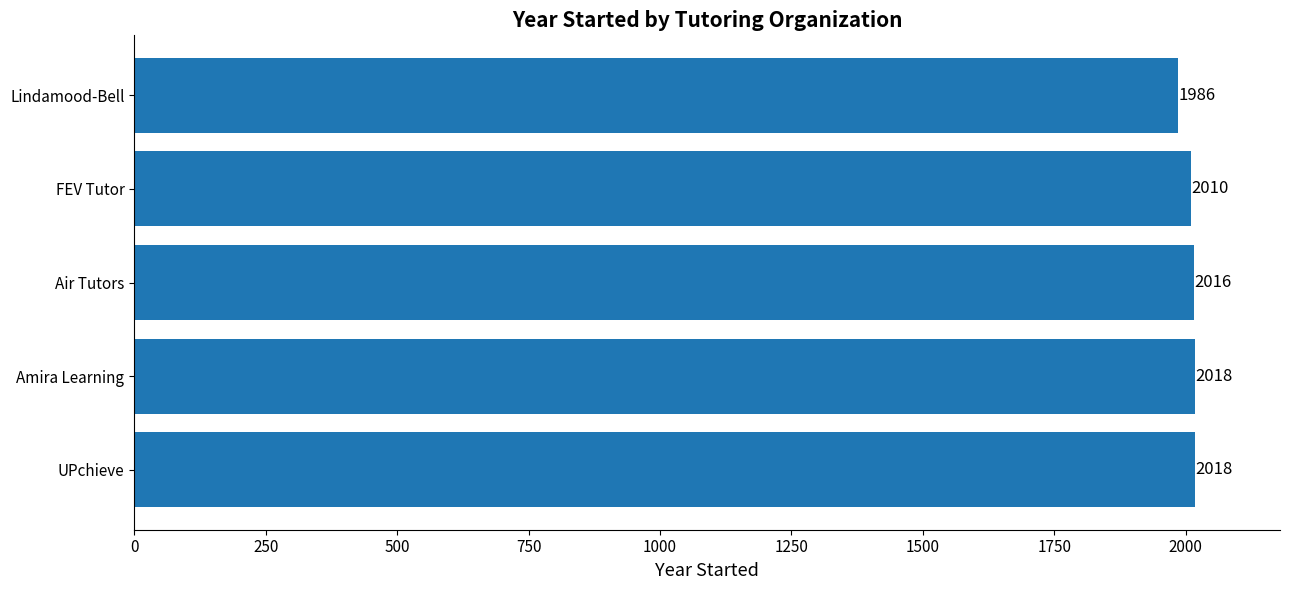

True or false: the data shows 1082 at Amira Learning.

False